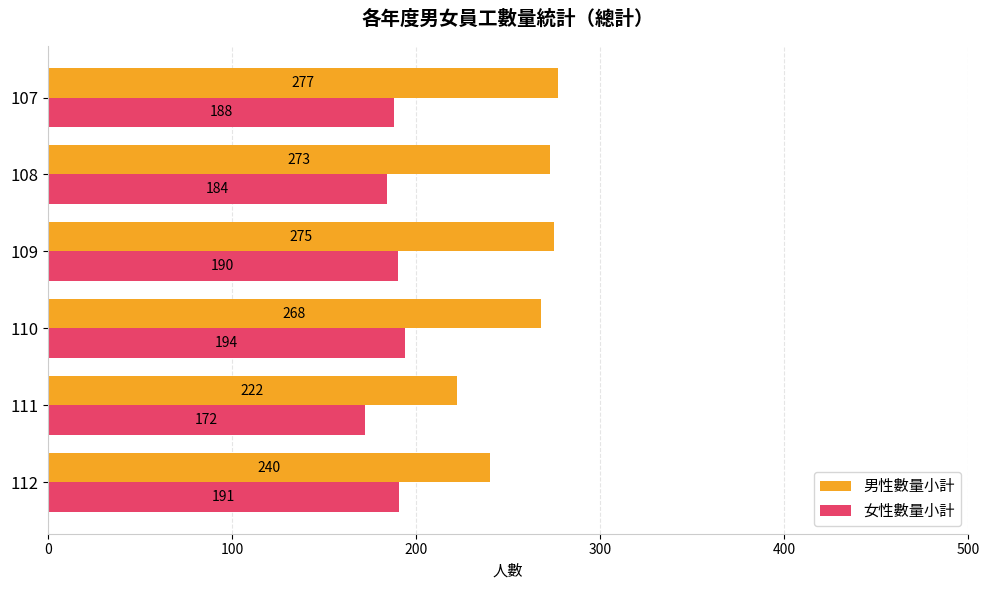

Is the value of 男性數量小計 at 112 greater than the value of 女性數量小計 at 108?

Yes